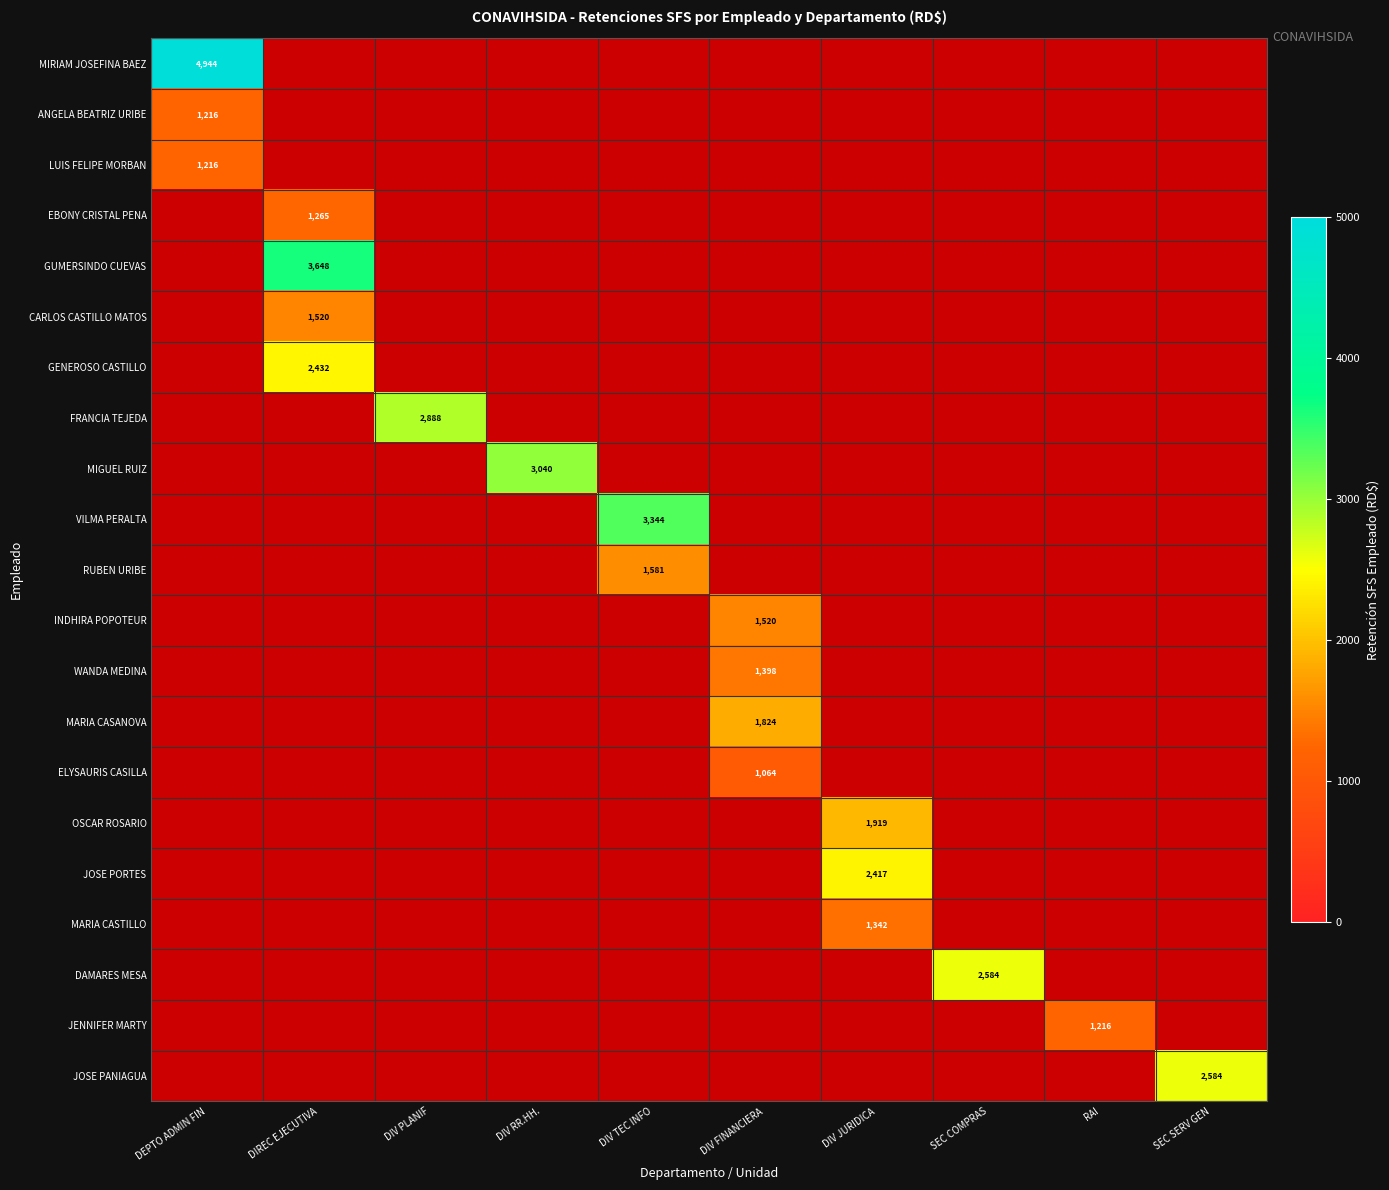

True or false: WANDA MEDINA has a value of 1398.0 at DIV FINANCIERA.

True